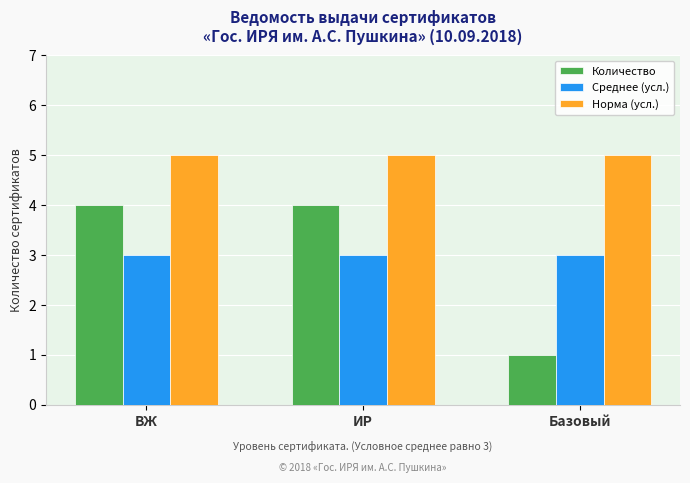

Reading left to right, what are all the values shown in this chart?

Количество: ВЖ=4	ИР=4	Базовый=1
Среднее (усл.): ВЖ=3	ИР=3	Базовый=3
Норма (усл.): ВЖ=5	ИР=5	Базовый=5